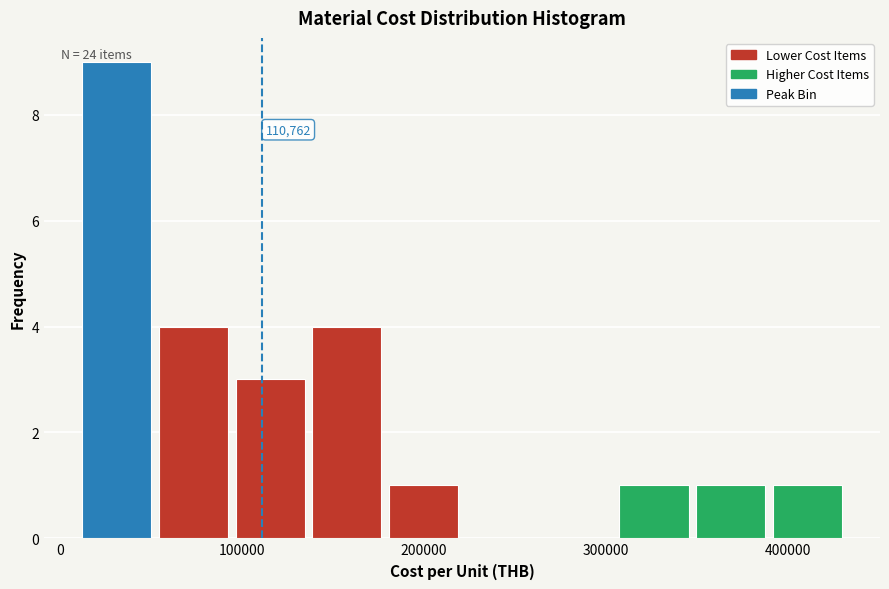

Which range on the x-axis has the tallest bar?

10000 to 50000